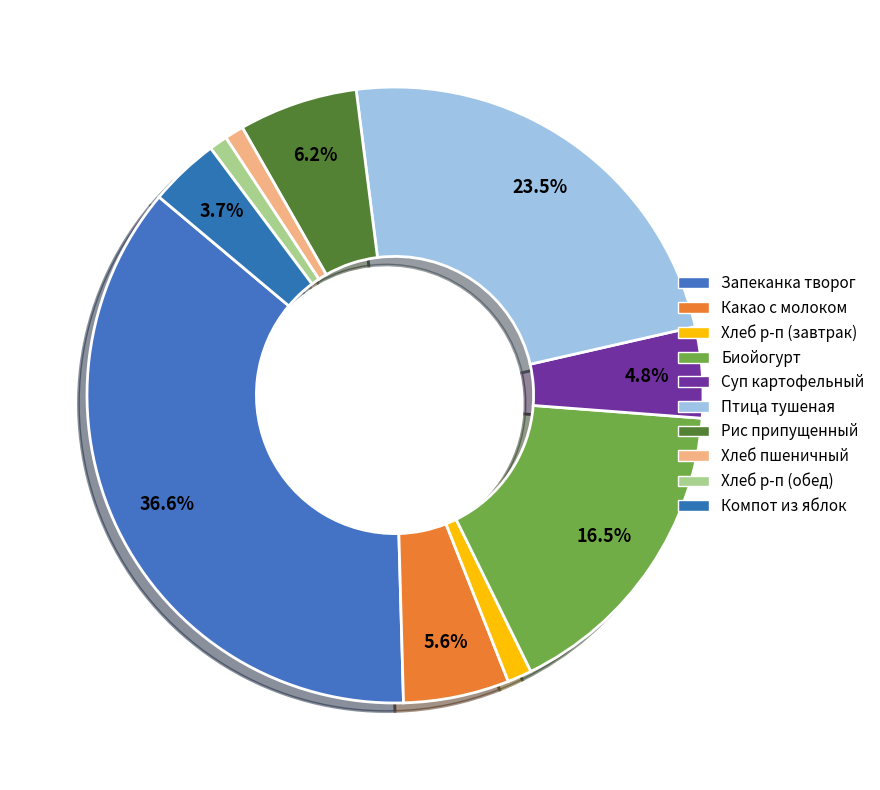

Which slice is the smallest?

Хлеб ржано-пшеничный (обед)